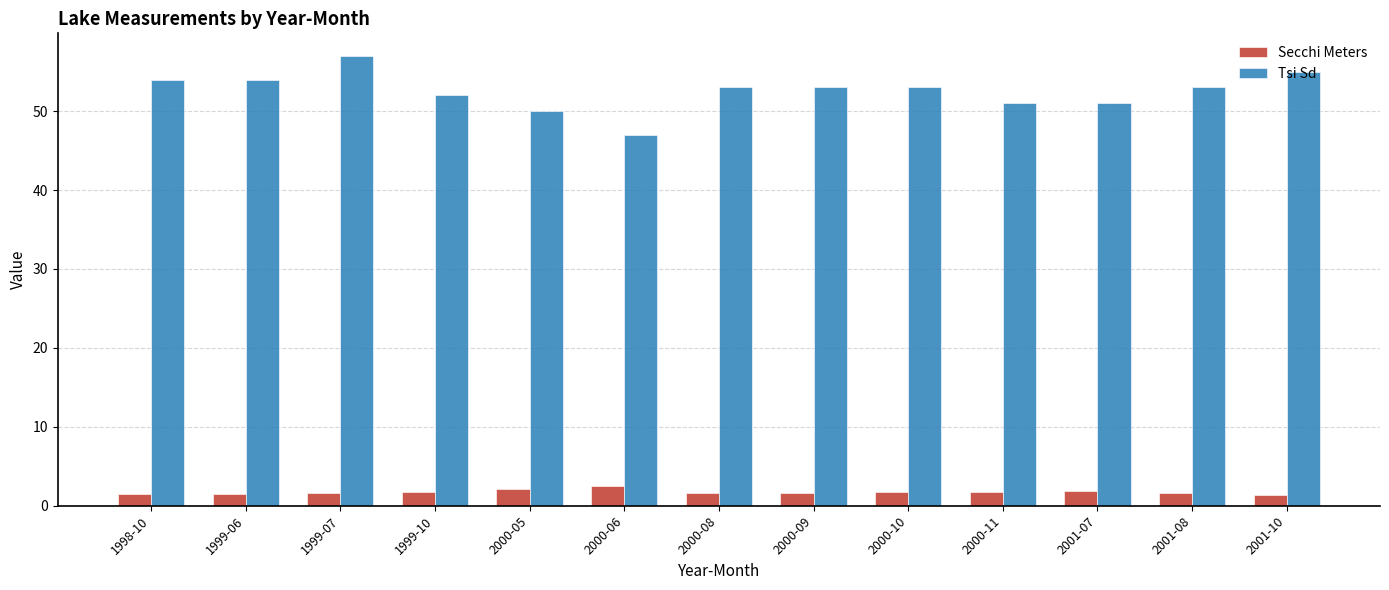

The value of Tsi Sd at 2001-08 is 53.0. True or false?

True